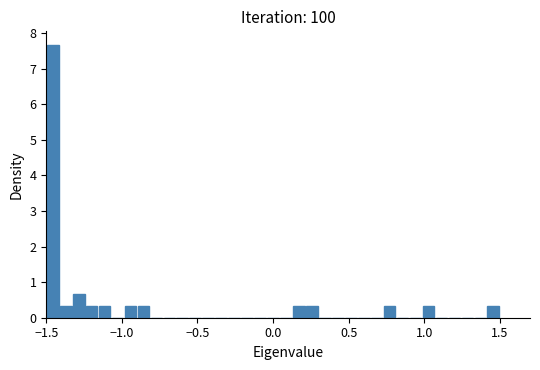

Around what value on the x-axis is the tallest bar? Give the approximate position of its centre, as read against the axis.

-1.45